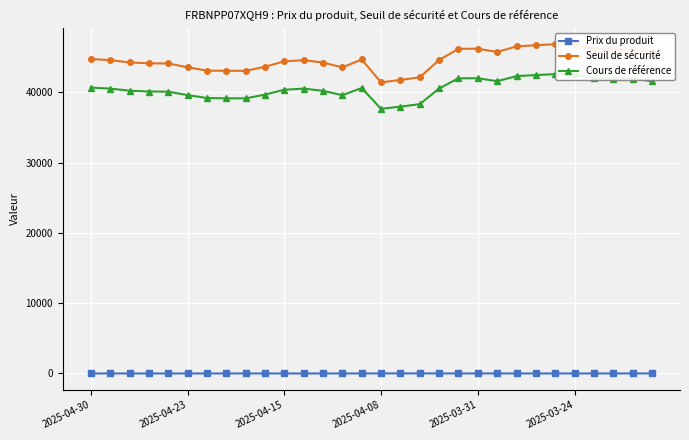

Which series has the largest total across all categories?

Seuil de sécurité